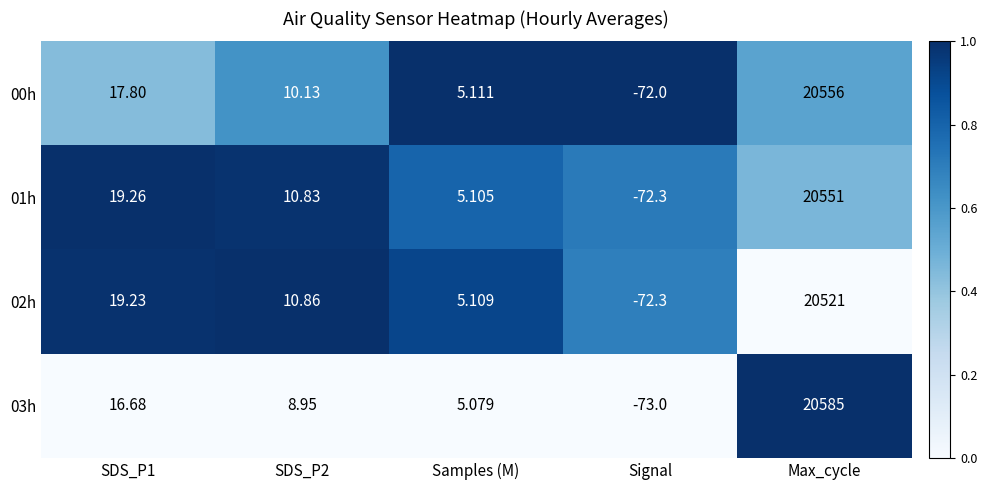

Is the value of 00h at SDS_P2 greater than the value of 01h at Signal?

Yes